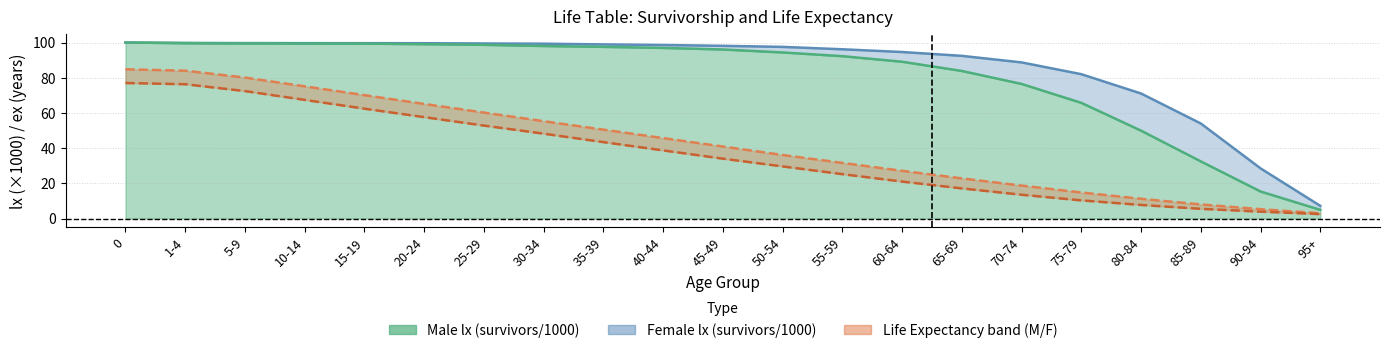

At 70-74, list the series in order from smallest to largest.

Male ex, Female ex, Male lx, Female lx